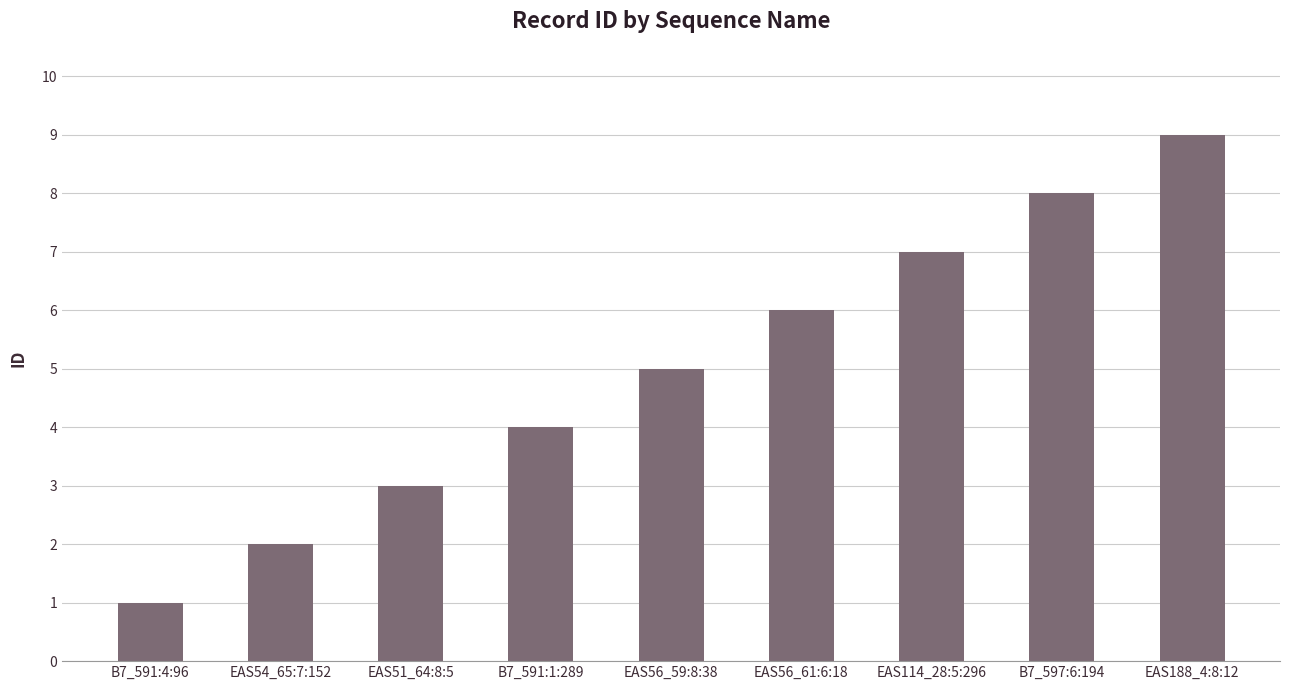

What is the difference between the maximum and minimum values?

8